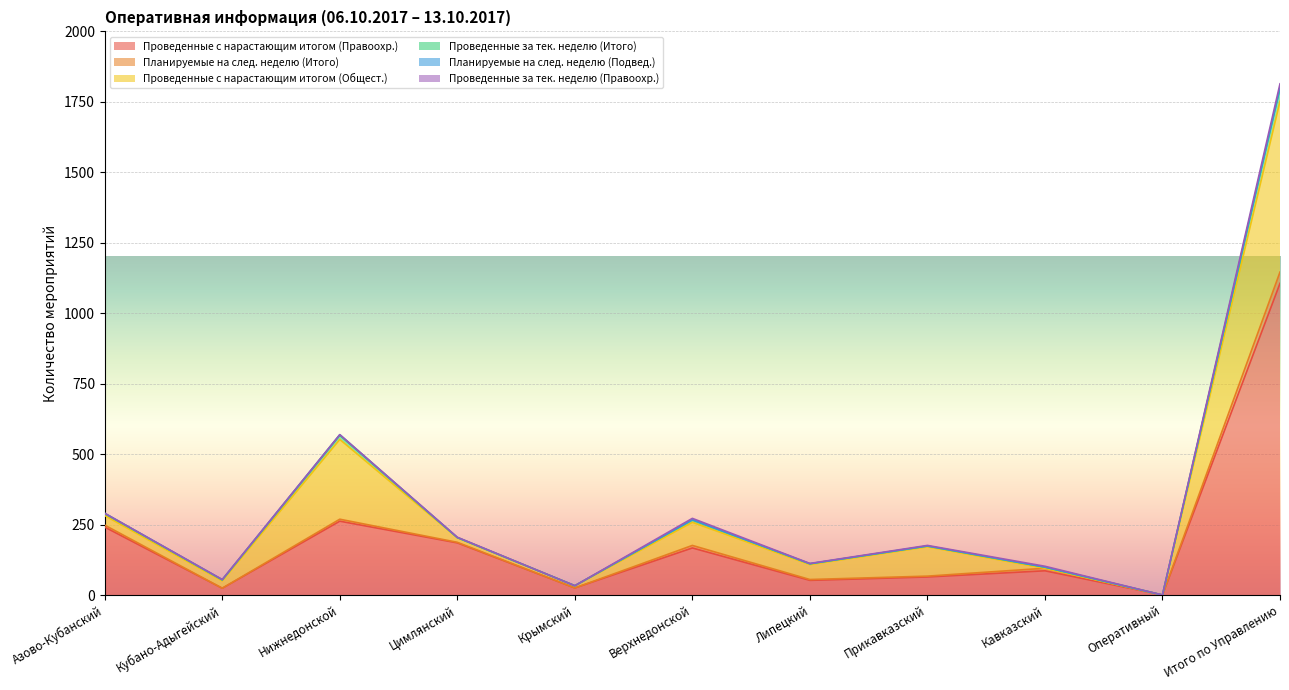

At Крымский, list the series in order from largest to smallest.

Проведенные с нарастающим итогом (Правоохр.), Проведенные с нарастающим итогом (Общест.), Планируемые на след. неделю (Итого), Проведенные за тек. неделю (Итого), Планируемые на след. неделю (Подвед.), Проведенные за тек. неделю (Правоохр.)